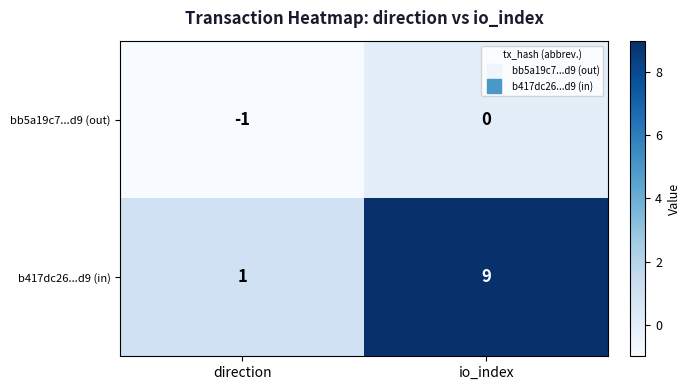

Which series has the largest range (max minus min)?

b417dc26...d9 (in)